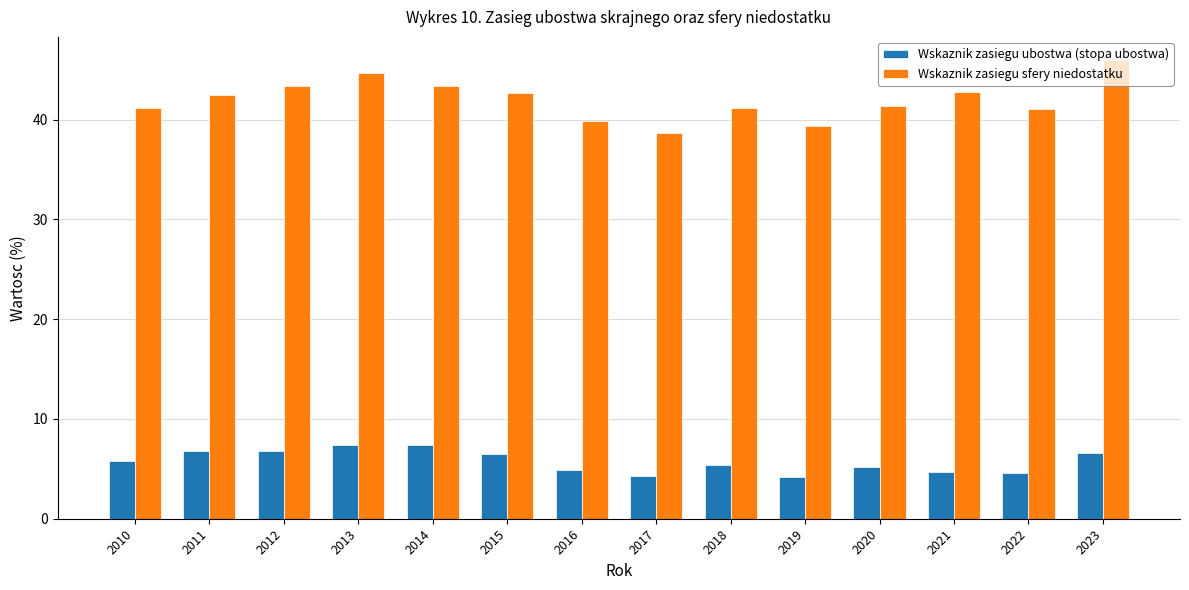

What is the maximum value shown in the chart?

46.0